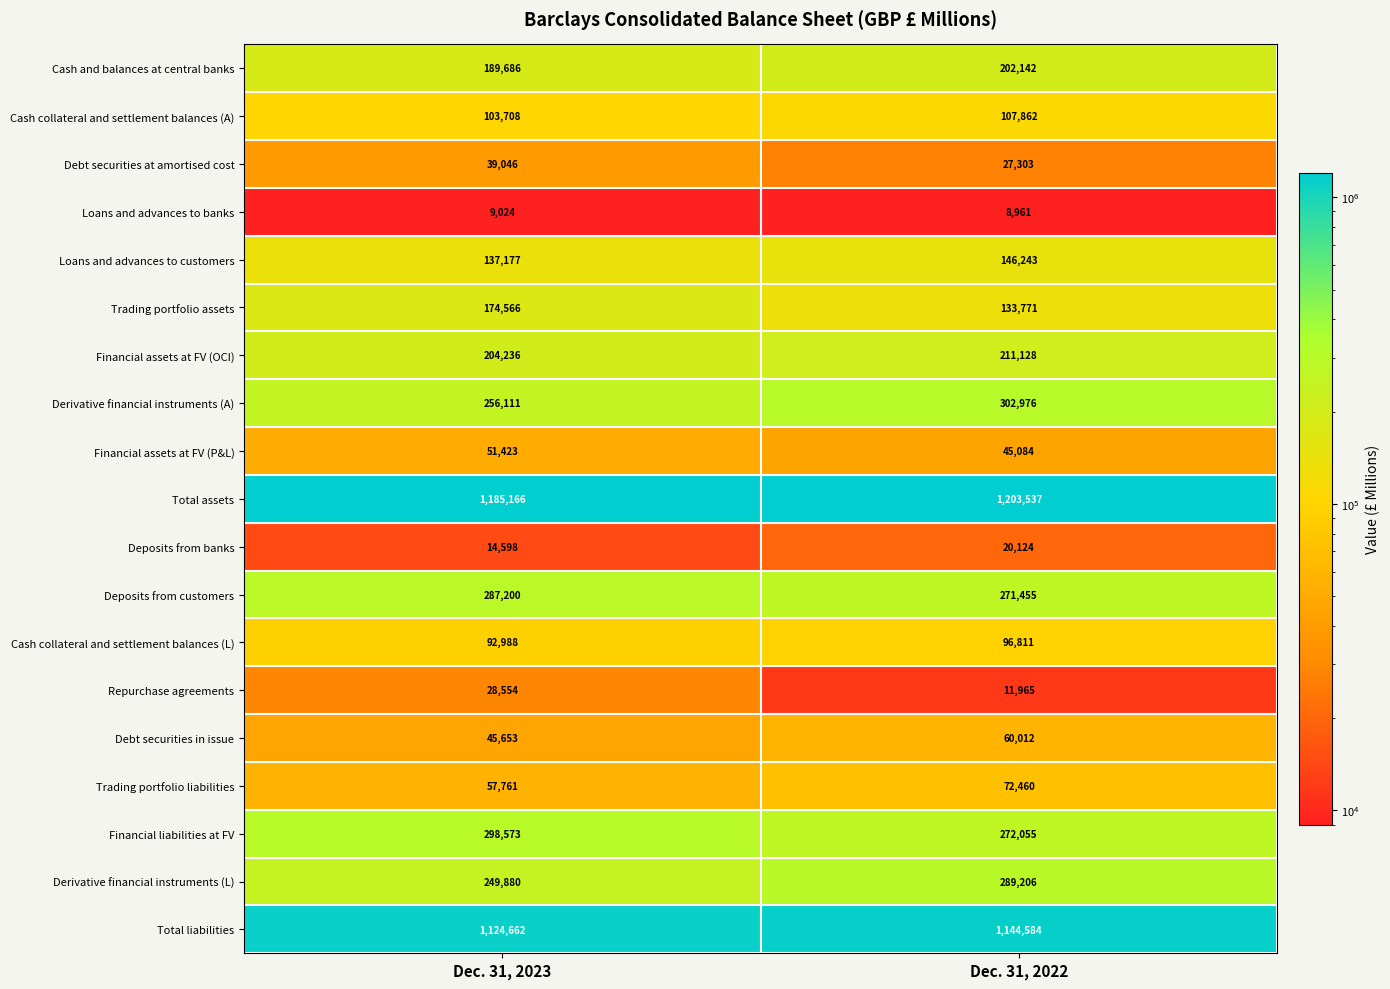

What is the average value of the Total liabilities series?

1134623